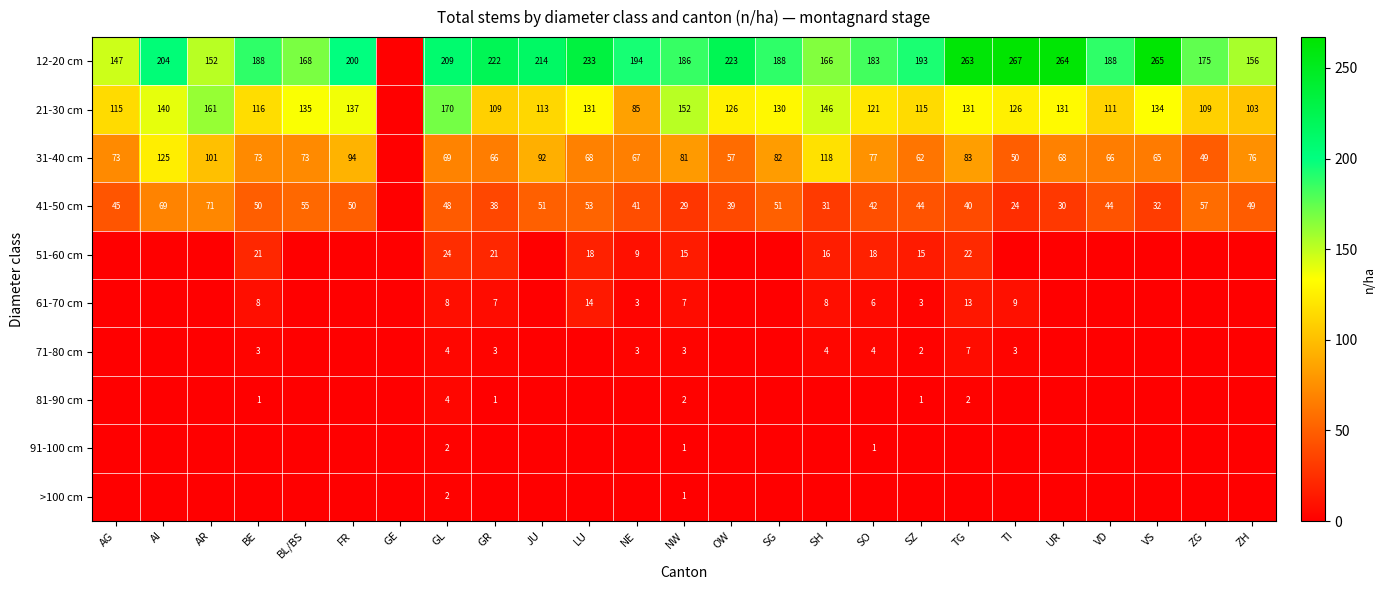

The 12-20 cm series shows 270 at SZ. True or false?

False